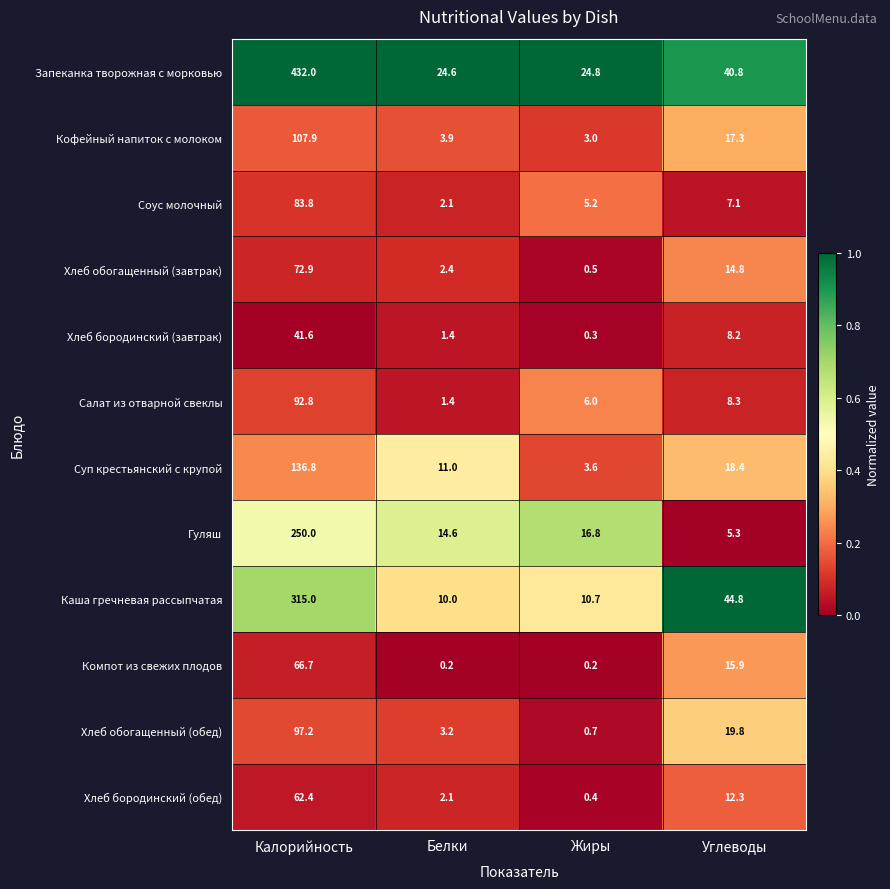

Rank the series by their maximum value, from highest to lowest.

Запеканка творожная с морковью, Каша гречневая рассыпчатая, Гуляш, Суп крестьянский с крупой, Кофейный напиток с молоком, Хлеб обогащенный (обед), Салат из отварной свеклы, Соус молочный, Хлеб обогащенный (завтрак), Компот из свежих плодов, Хлеб бородинский (обед), Хлеб бородинский (завтрак)